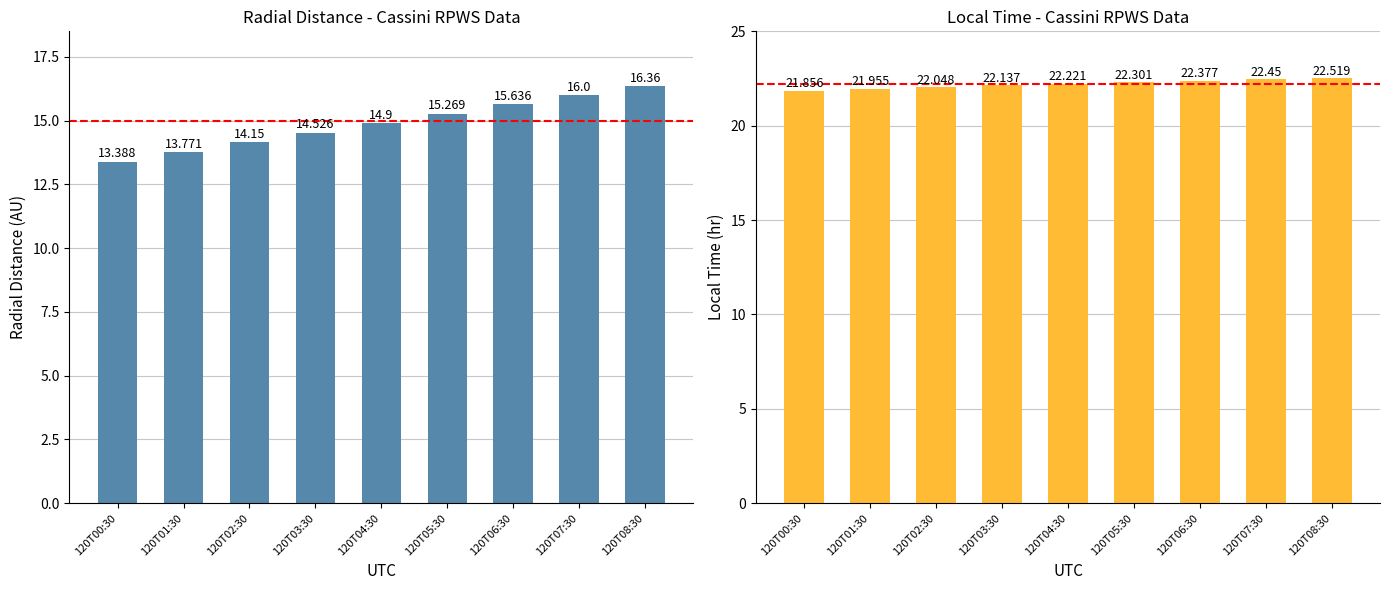

What is the value of the Local_Time bar at the 1st from the left?

21.9